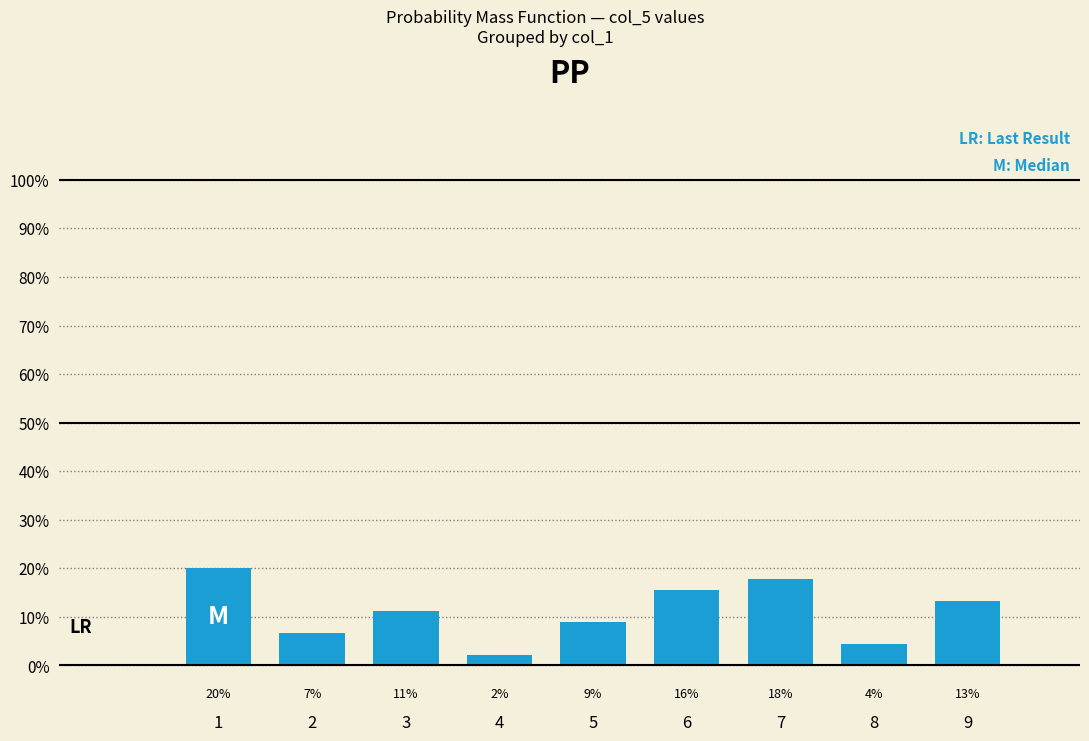

What is the ratio of the value at 9 to the value at 6?

0.9